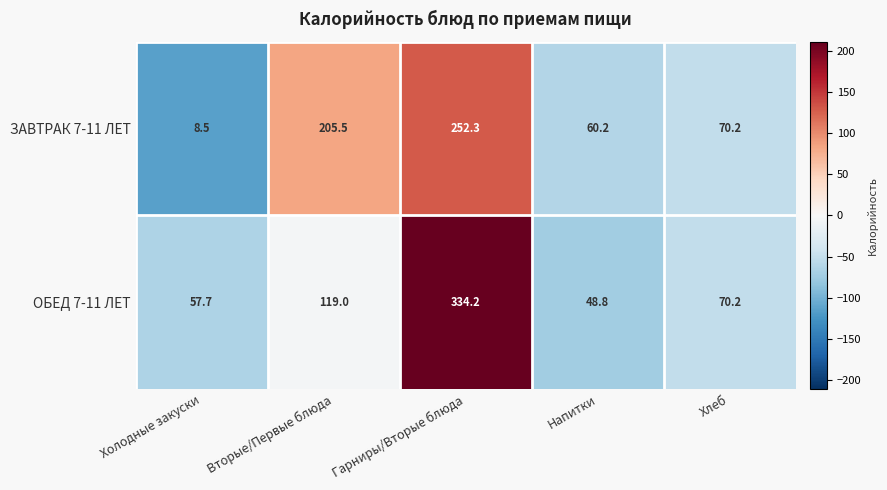

At Вторые/Первые блюда, list the series in order from smallest to largest.

ОБЕД 7-11 ЛЕТ, ЗАВТРАК 7-11 ЛЕТ